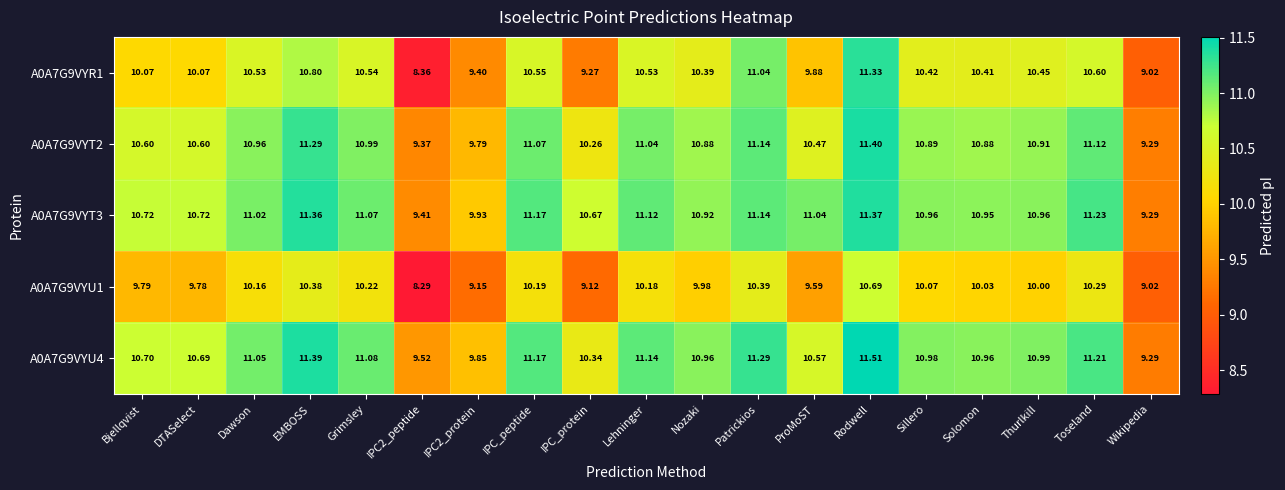

At which category is the sum across all series the highest?

Rodwell